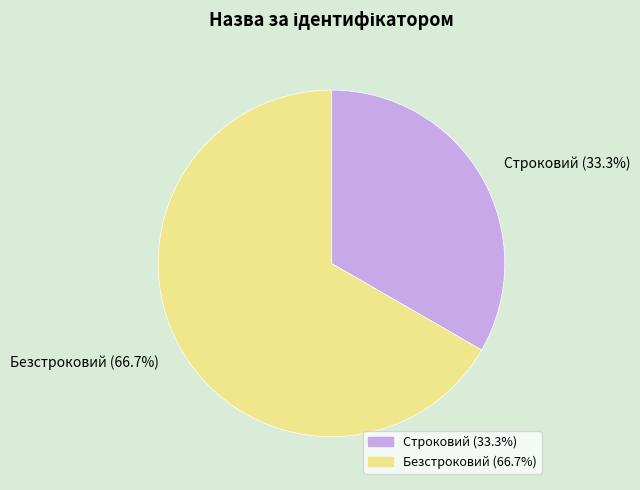

Rank the categories by value from lowest to highest.

Строковий, Безстроковий